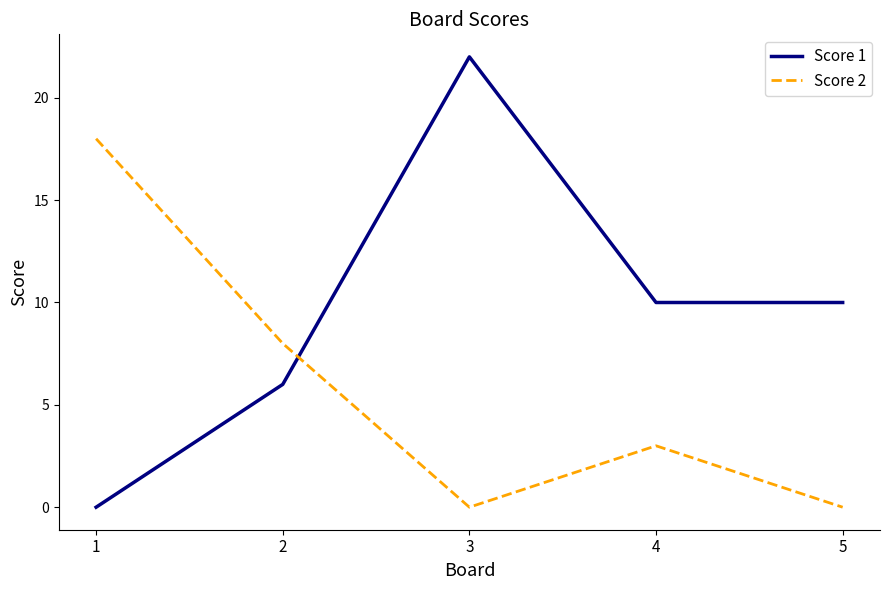

At which label does Score 1 first exceed 10?

3